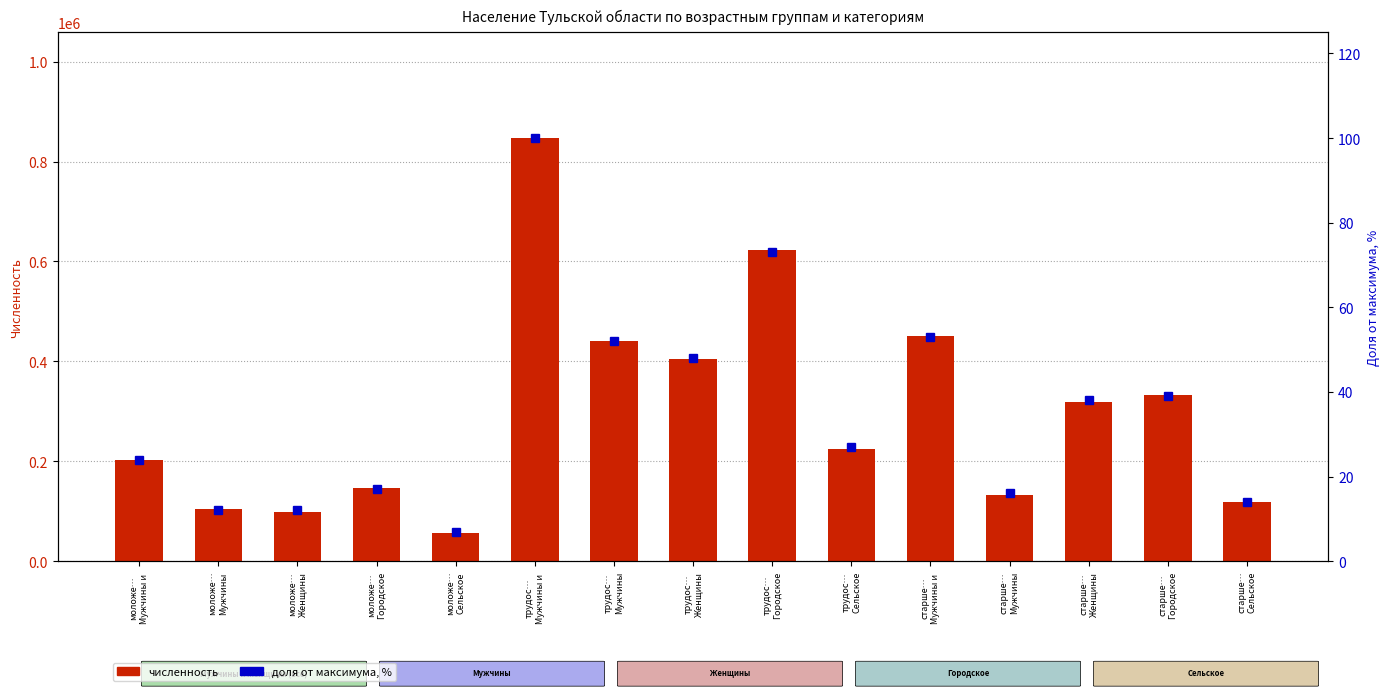

What position from the left is моложе…
Мужчины и ?

1